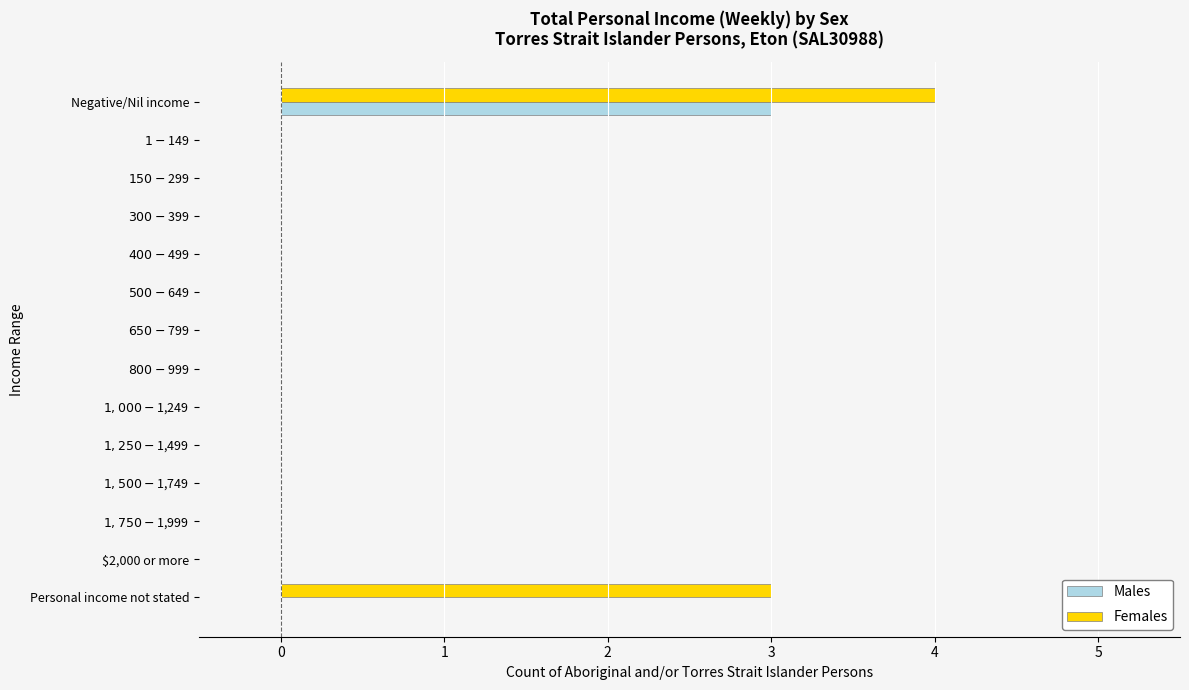

How many data points does each series have?

14